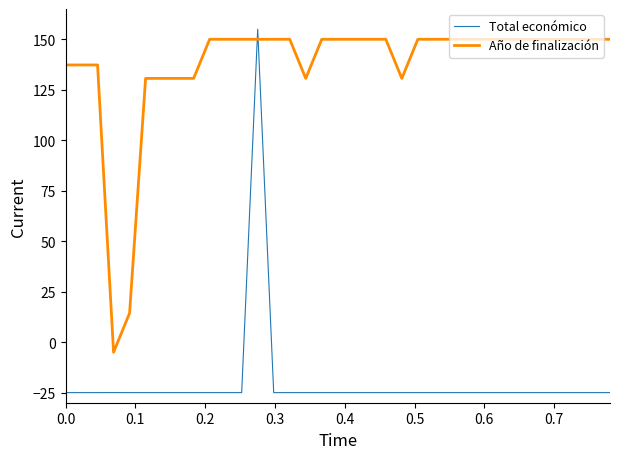

List the series in order of their overall mean, lowest first.

Total económico, Año de finalización